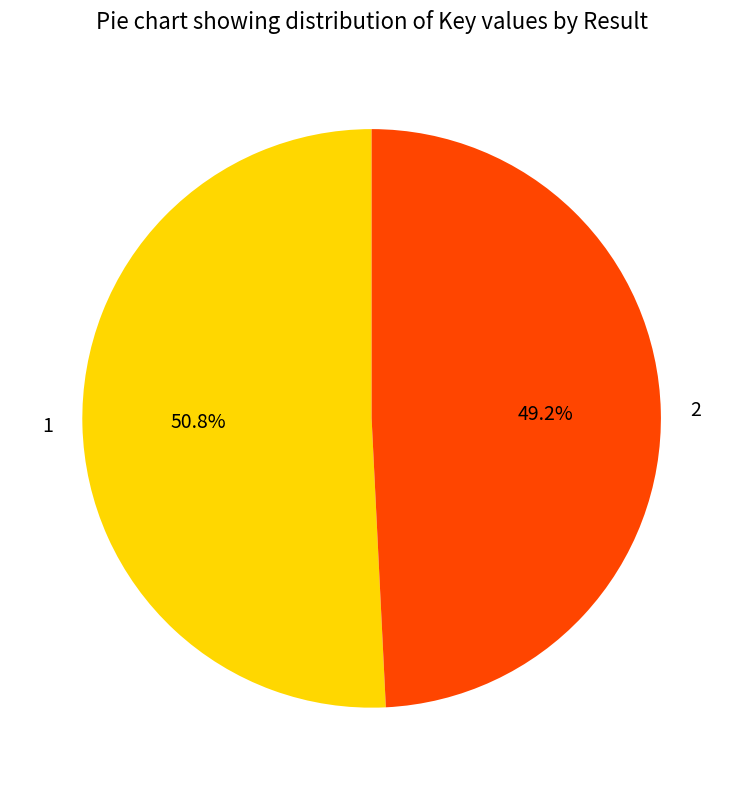

Rank the categories by value from highest to lowest.

1, 2